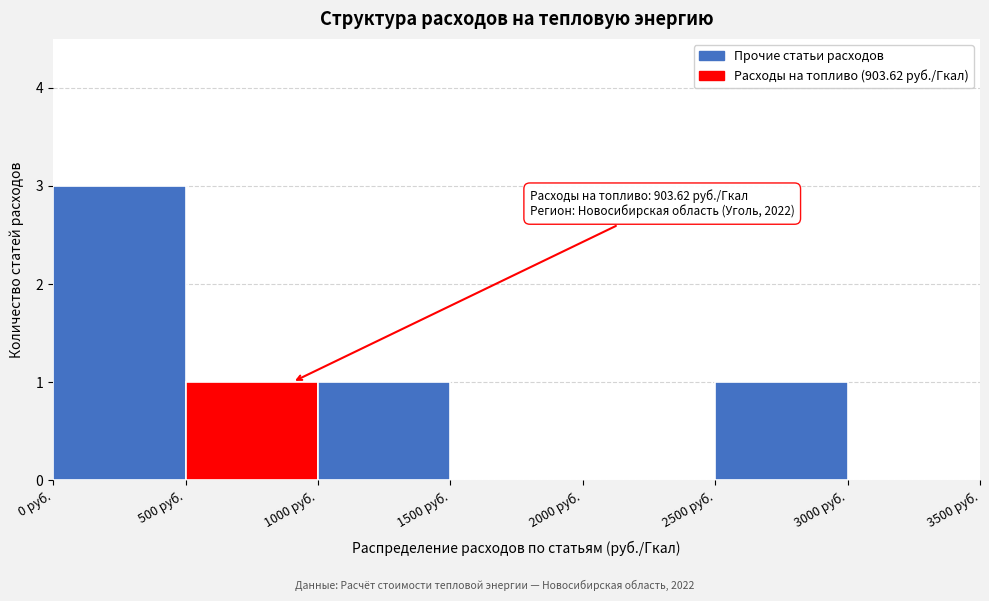

Which range on the x-axis has the tallest bar?

0 to 500